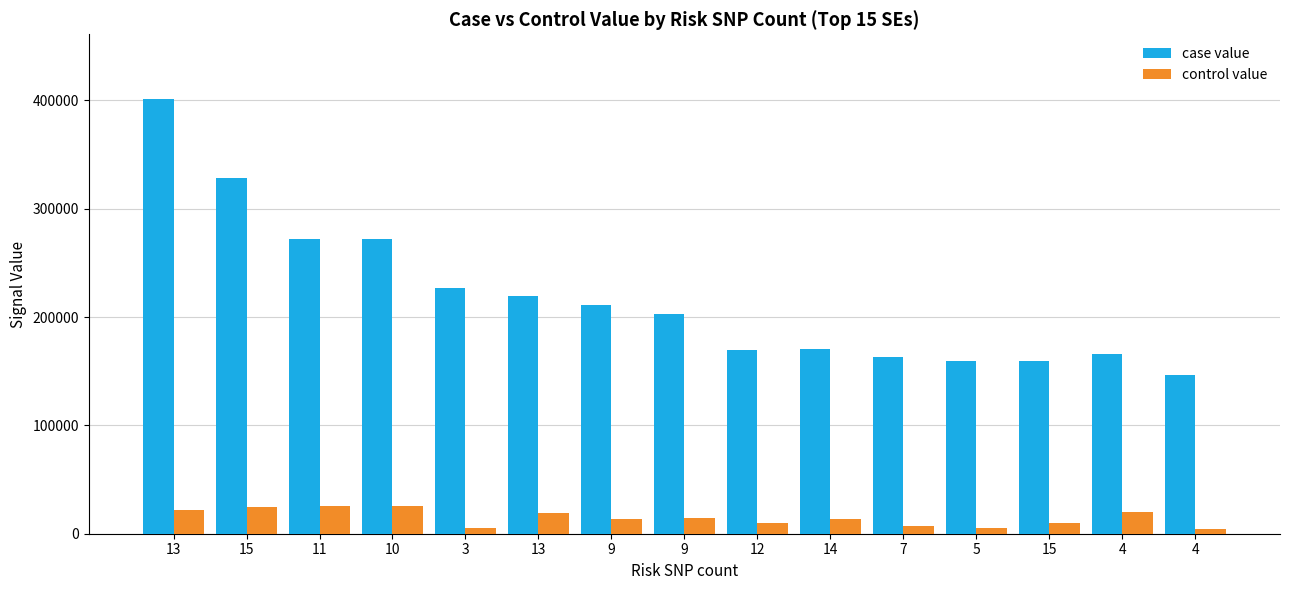

How many bars are there in each group?

2